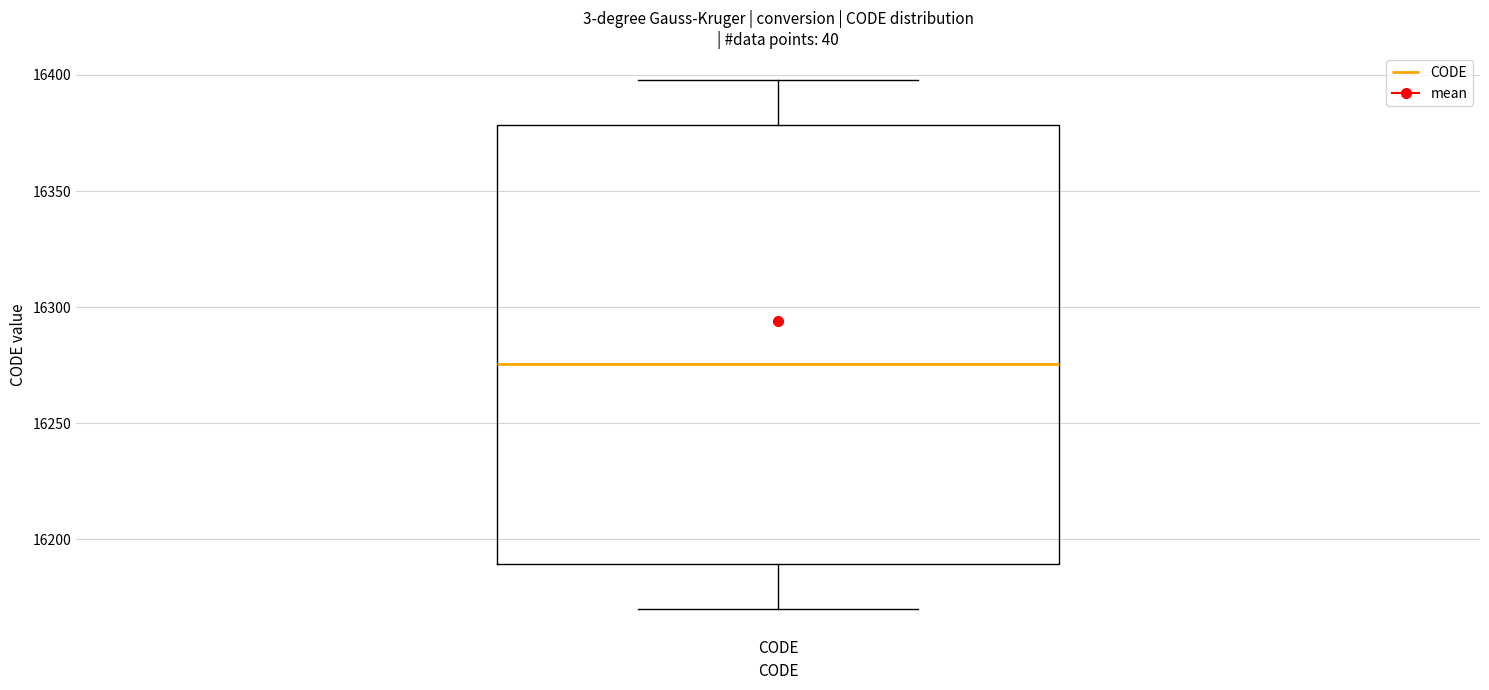

Where is the upper edge of the box for CODE on the y-axis? The values are not printed on the chart, so give them approximately, as read against the axis.

16380